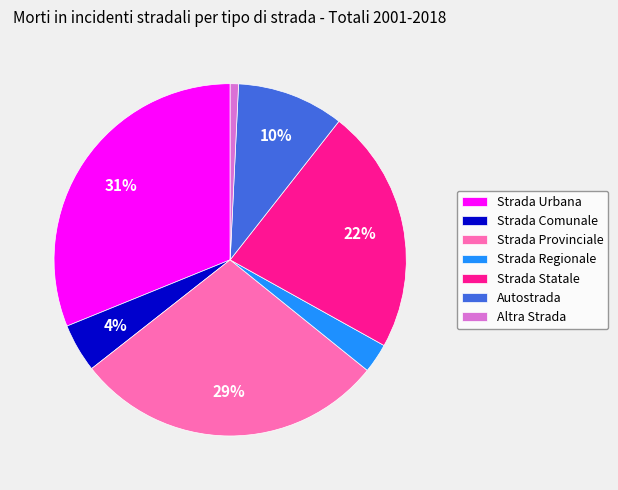

Is it true that Strada Urbana is 24% of the pie?

False